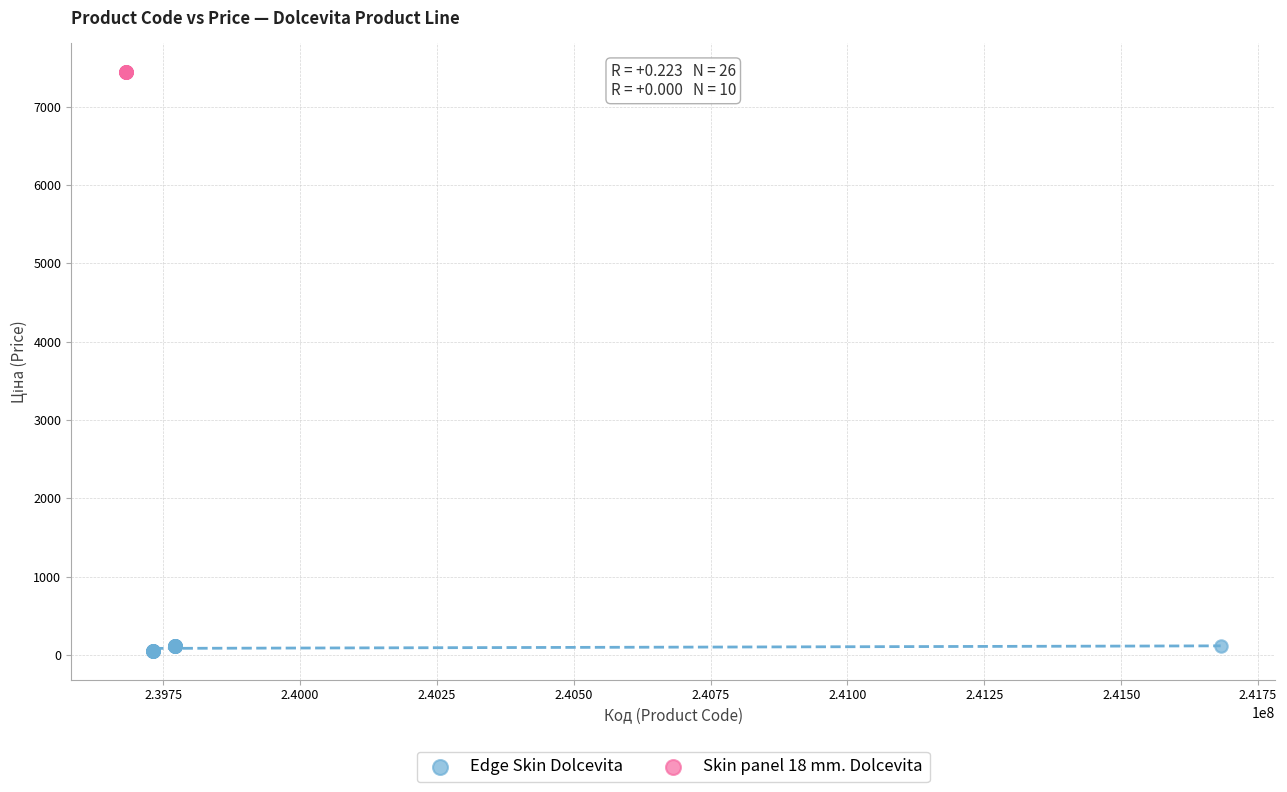

Which series contains the lowest Y value?

Edge Skin Dolcevita